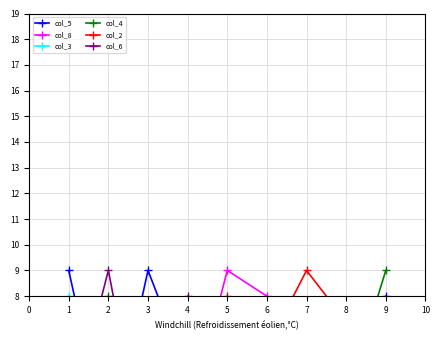

How many values in the col_6 series exceed 5?

4